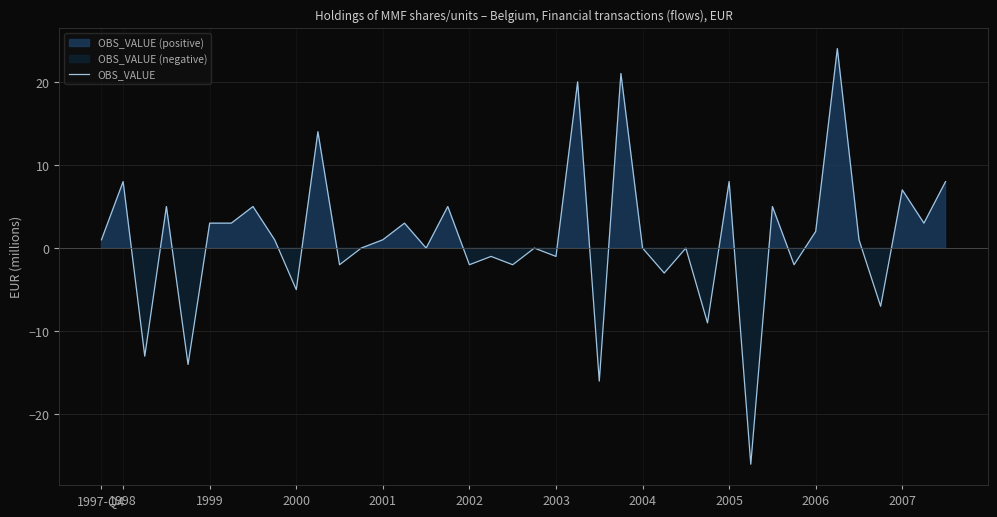

What position from the right is 2004?

15